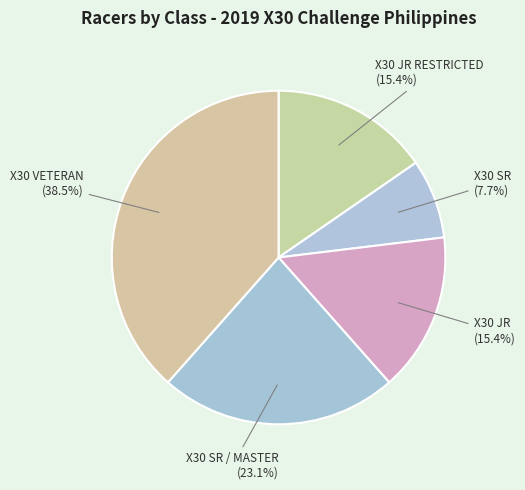

Is it true that X30 JR RESTRICTED is 15% of the pie?

True